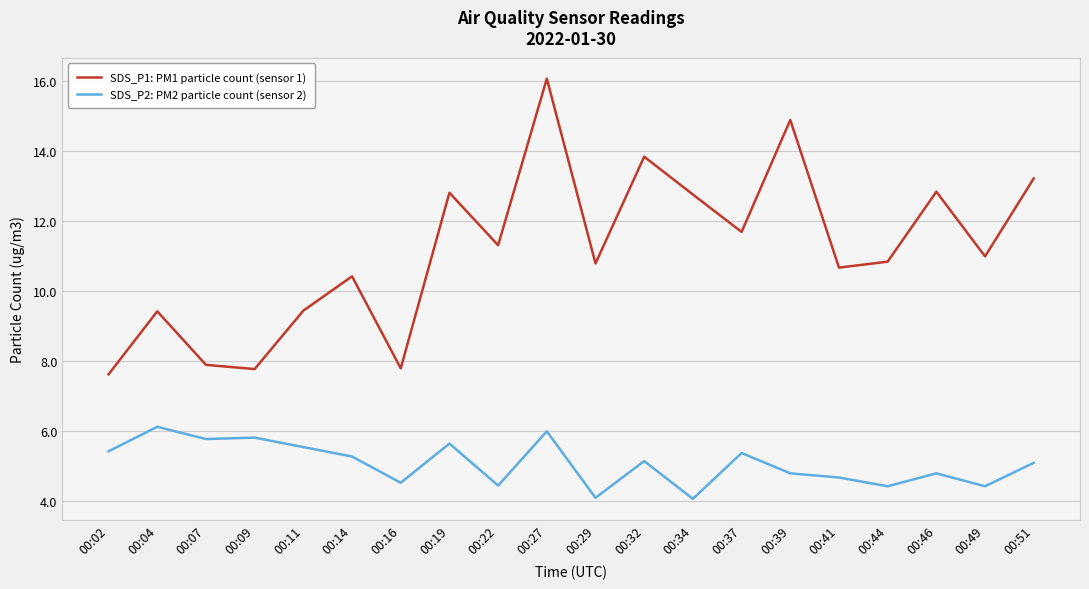

Where does the SDS_P1: PM1 particle count (sensor 1) series first go above 11?

00:19